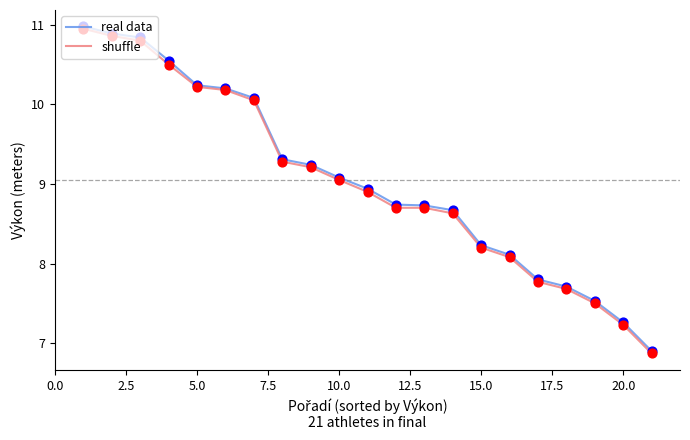

What are all the series names shown in the legend?

real data, shuffle